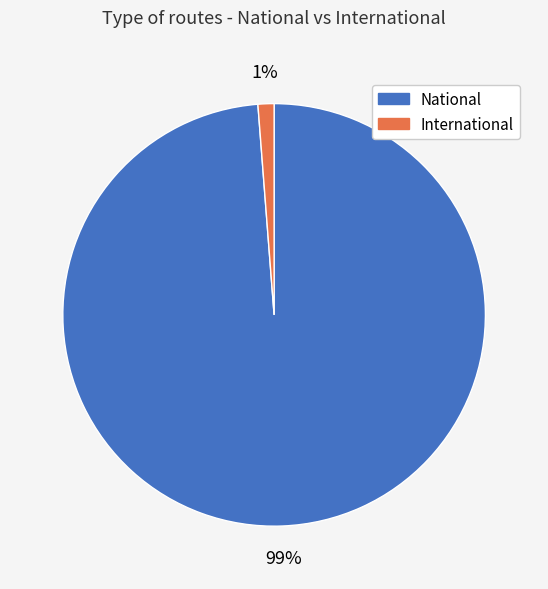

Rank the categories by value from highest to lowest.

National, International